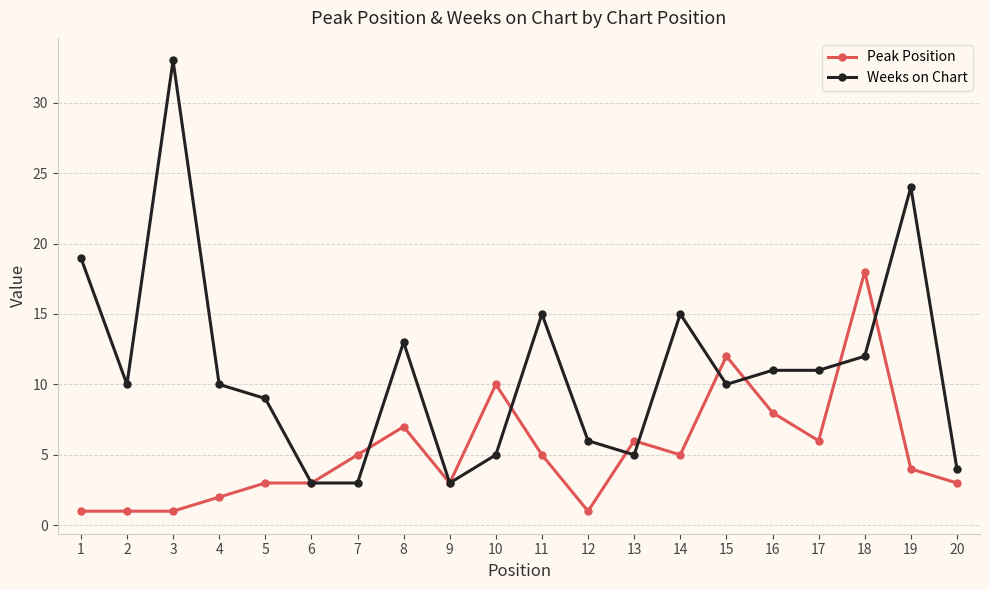

What is the value of the Weeks on Chart point at the 16th from the left?

11